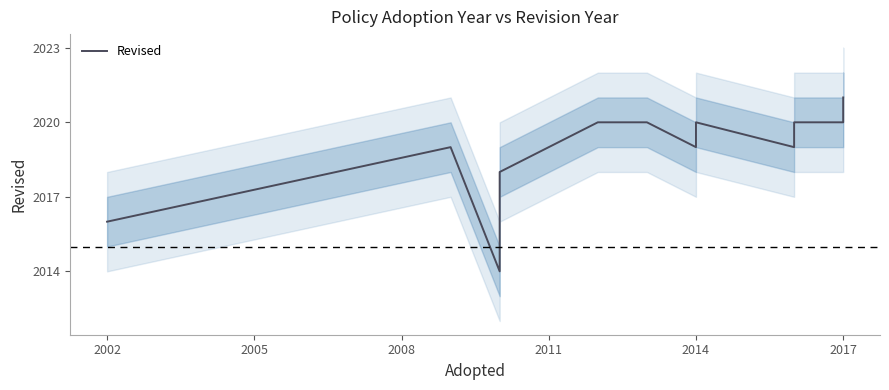

Reading left to right, what are all the values shown in this chart?

2016	2019	2014	2018	2020	2020	2019	2020	2020	2019	2020	2020	2021